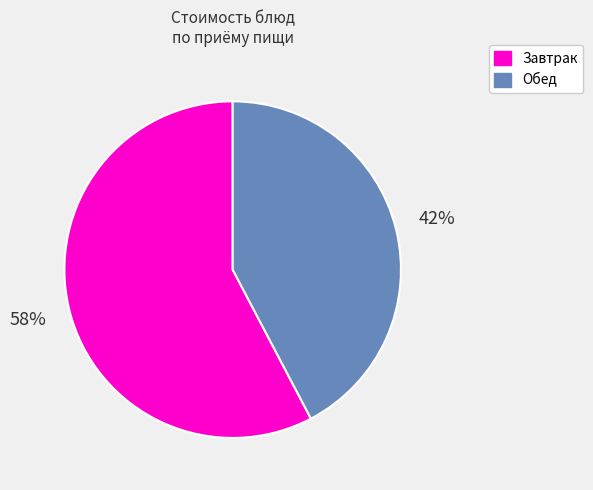

To the nearest percent, what portion does Обед represent?

42%